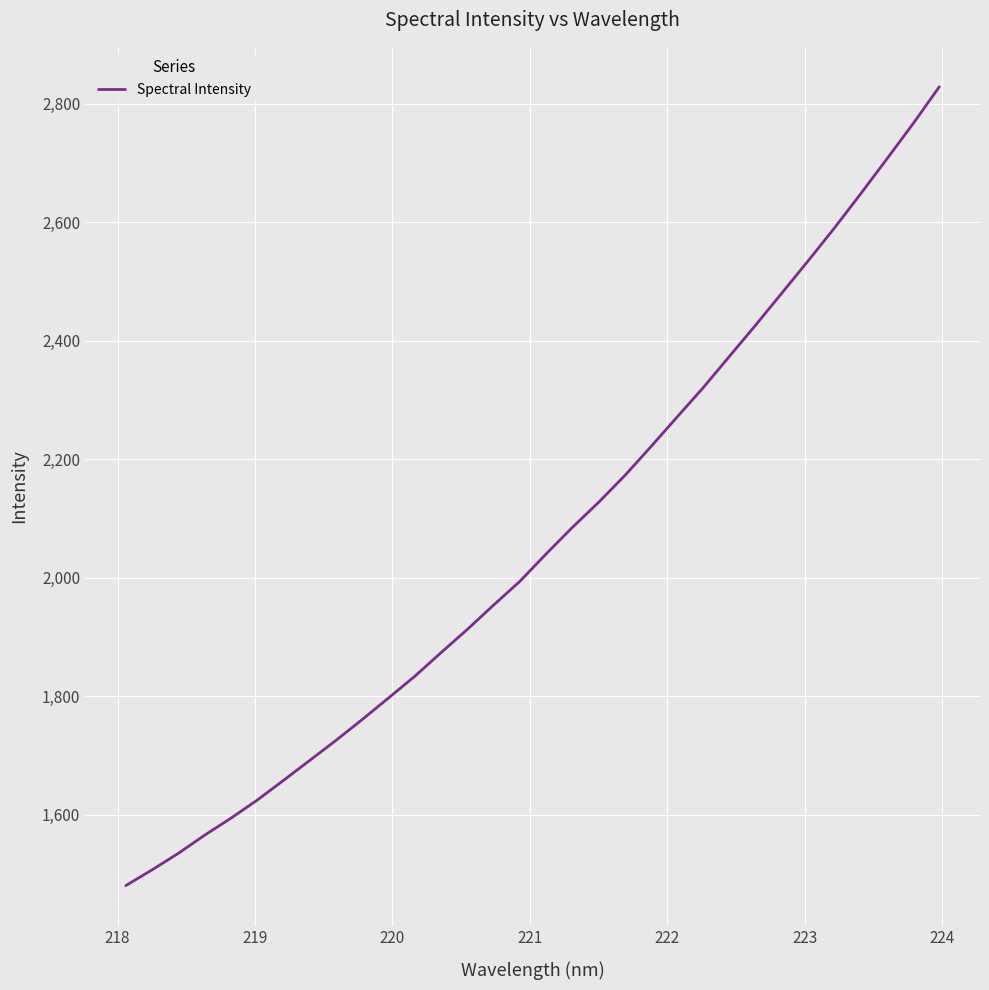

What is the maximum value shown in the chart?

2828.4